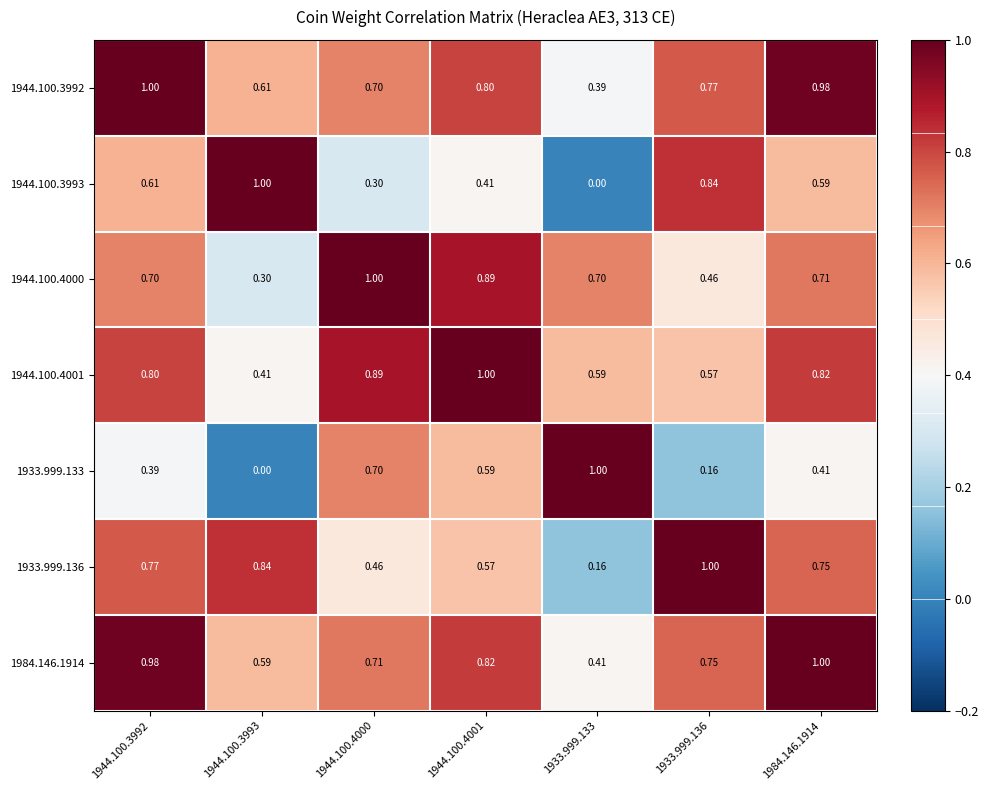

Is the value of 1984.146.1914 at 1933.999.133 greater than the value of 1944.100.4001 at 1944.100.3992?

No